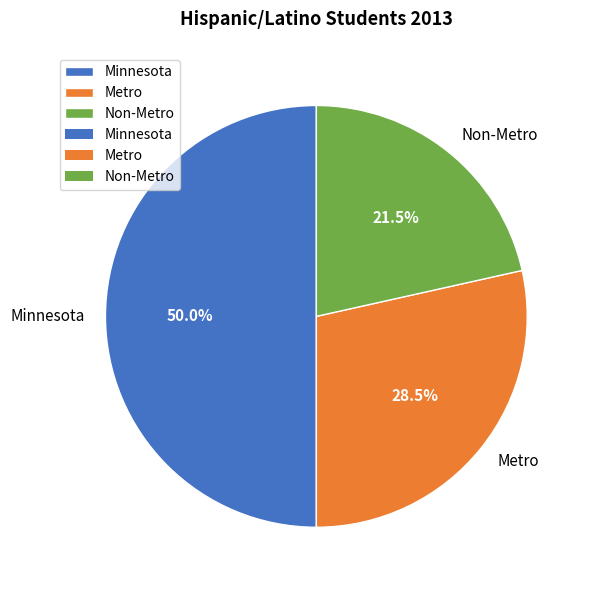

Rank the categories by value from highest to lowest.

Minnesota, Metro, Non-Metro